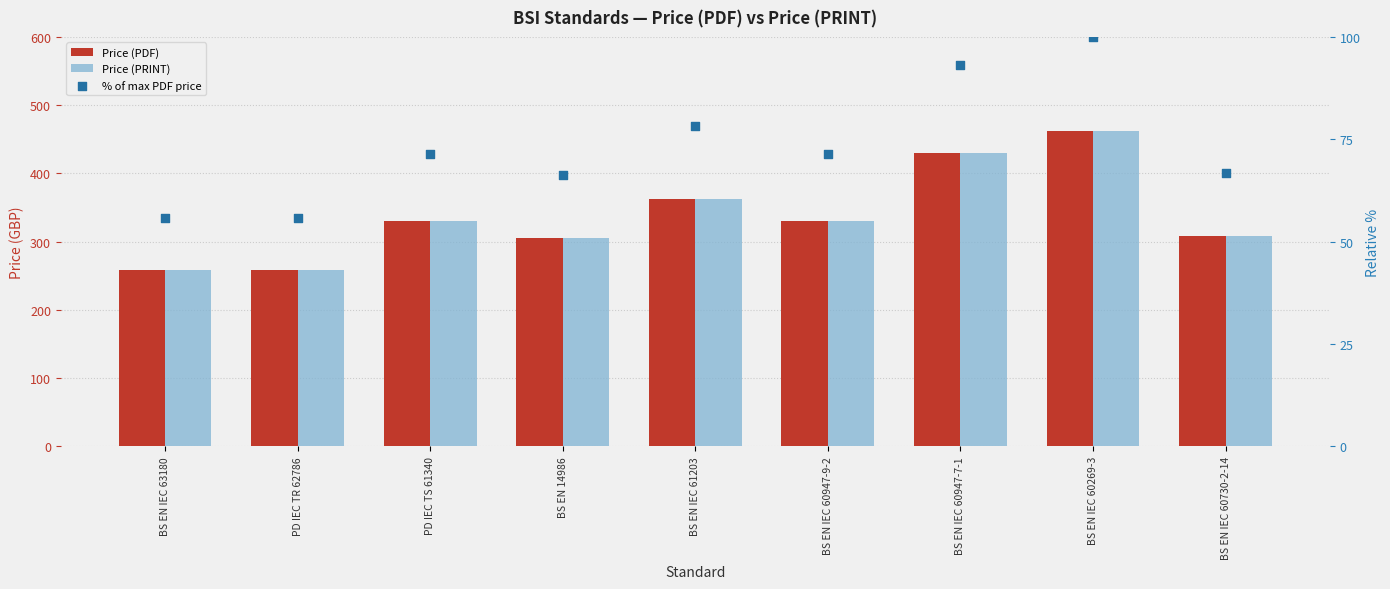

Which series reaches the maximum Y coordinate?

Price (PDF)